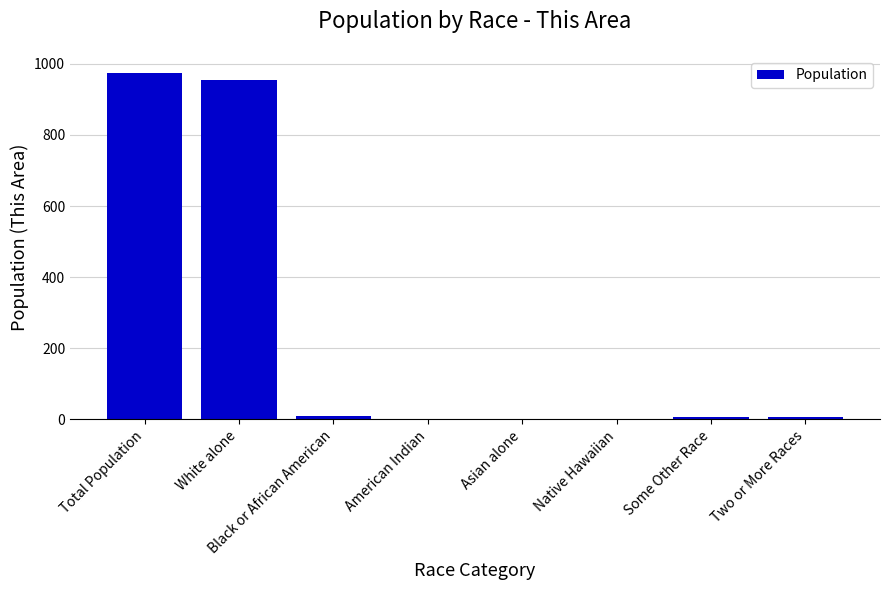

The chart shows a value of -640 at Native Hawaiian. True or false?

False